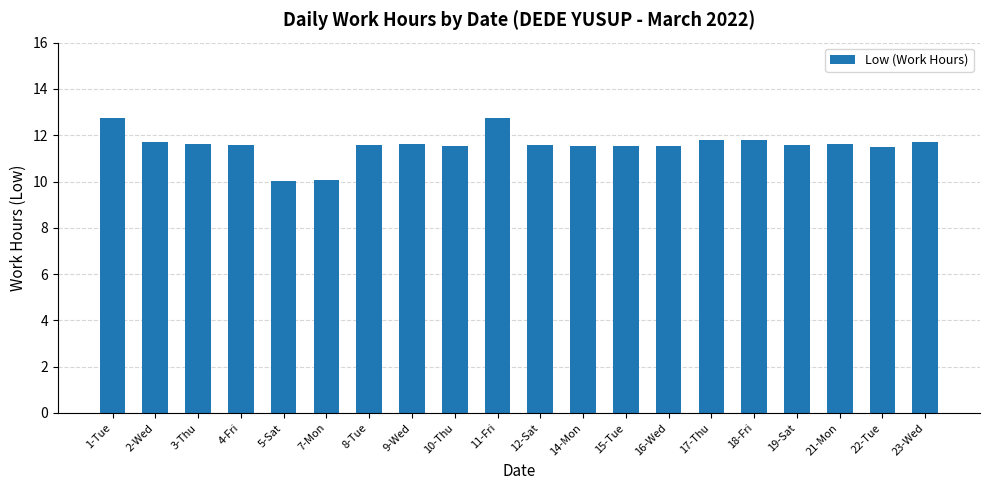

What is the difference between the maximum and minimum values?

2.7